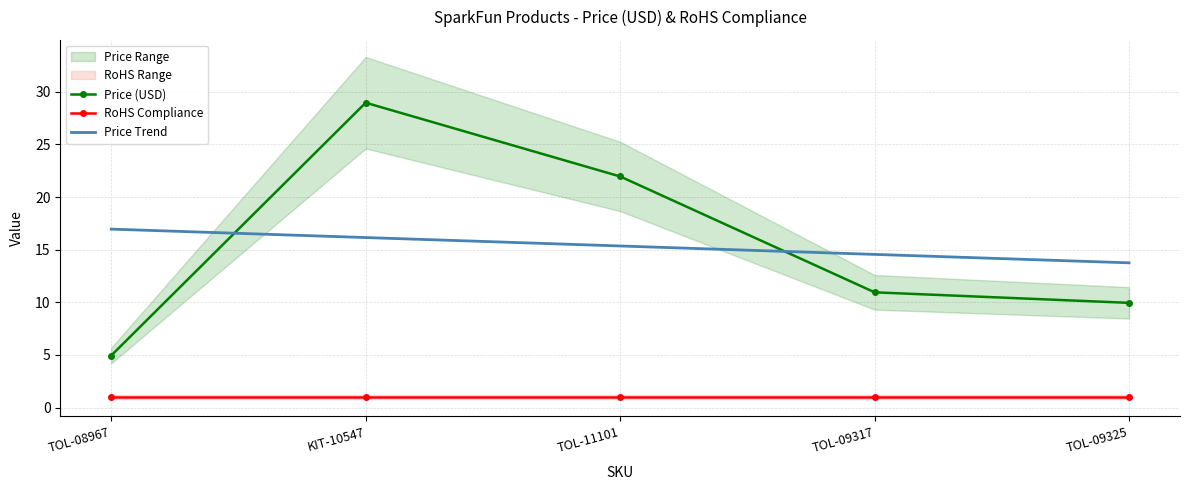

Which label corresponds to the smallest value in the chart?

TOL-08967